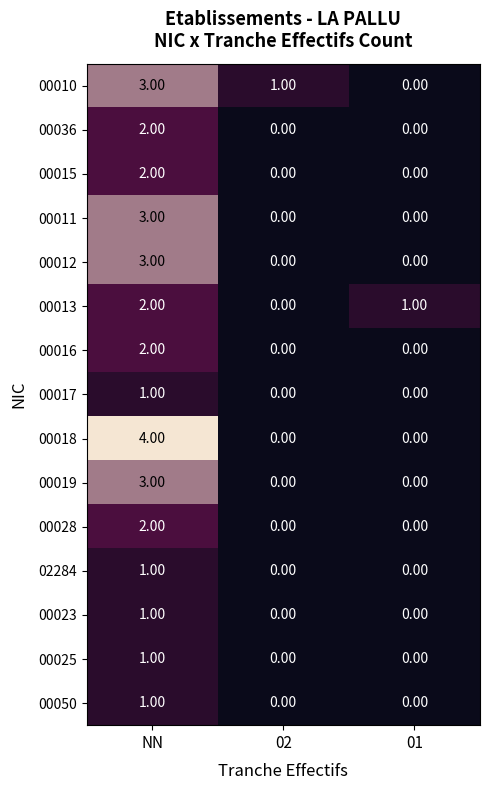

Which category has the highest value in the 00036 series?

NN